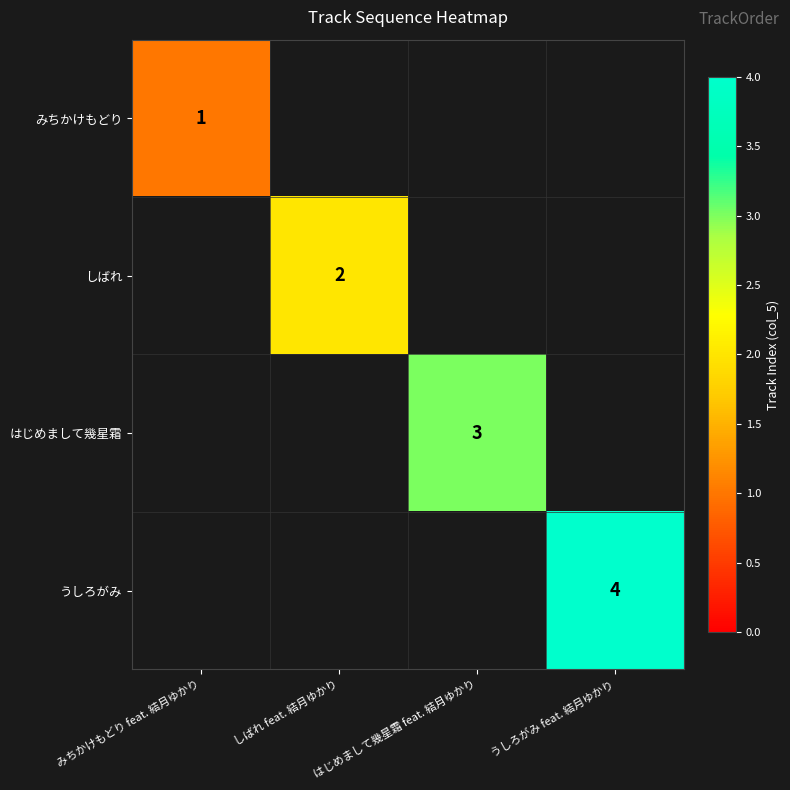

True or false: しばれ has a value of 2 at しばれ feat. 結月ゆかり.

True